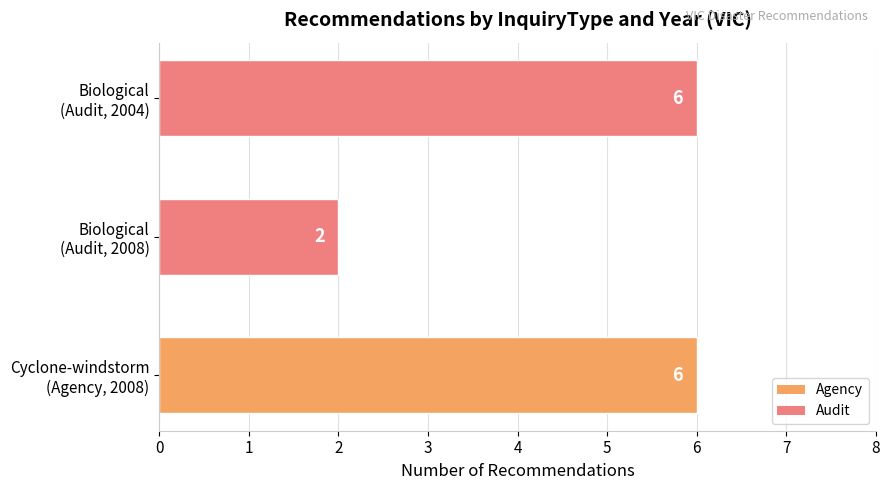

How many values are between 2 and 6?

3